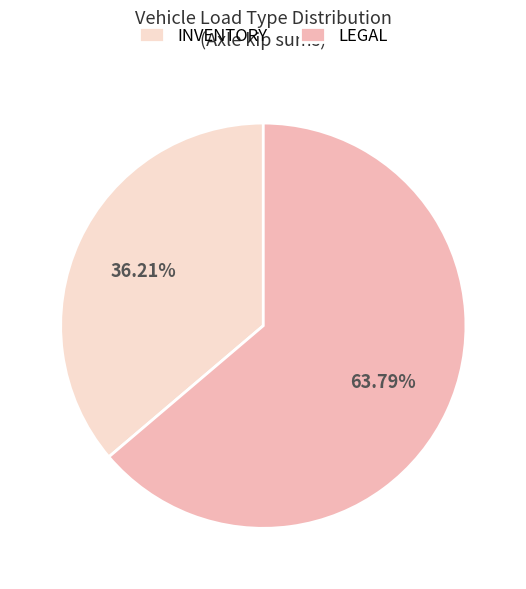

Which slice is the largest?

LEGAL